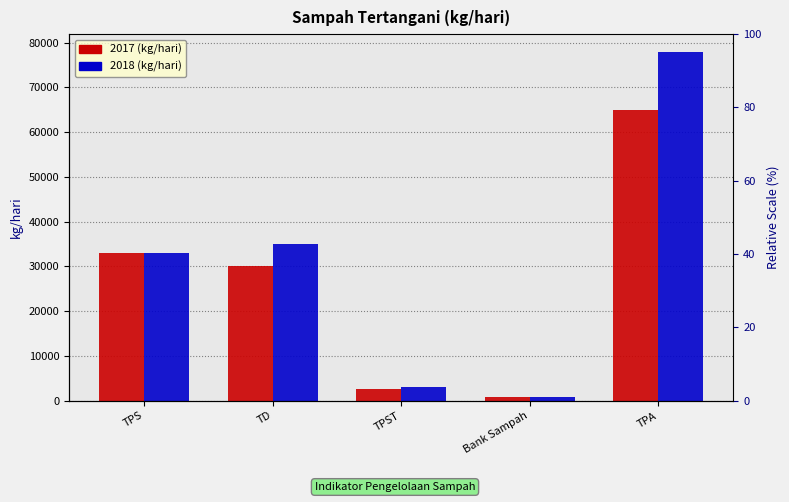

How many series are shown in this chart?

2